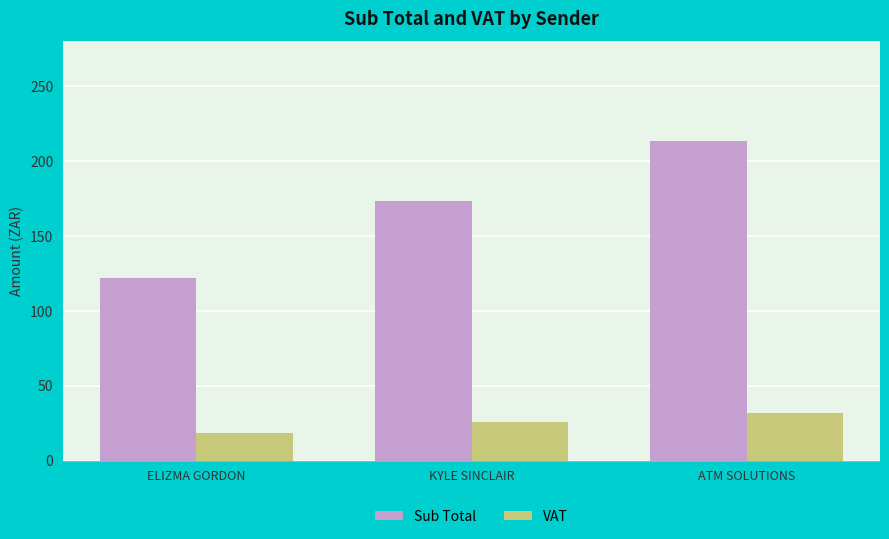

At which label is VAT closest to 25?

KYLE SINCLAIR